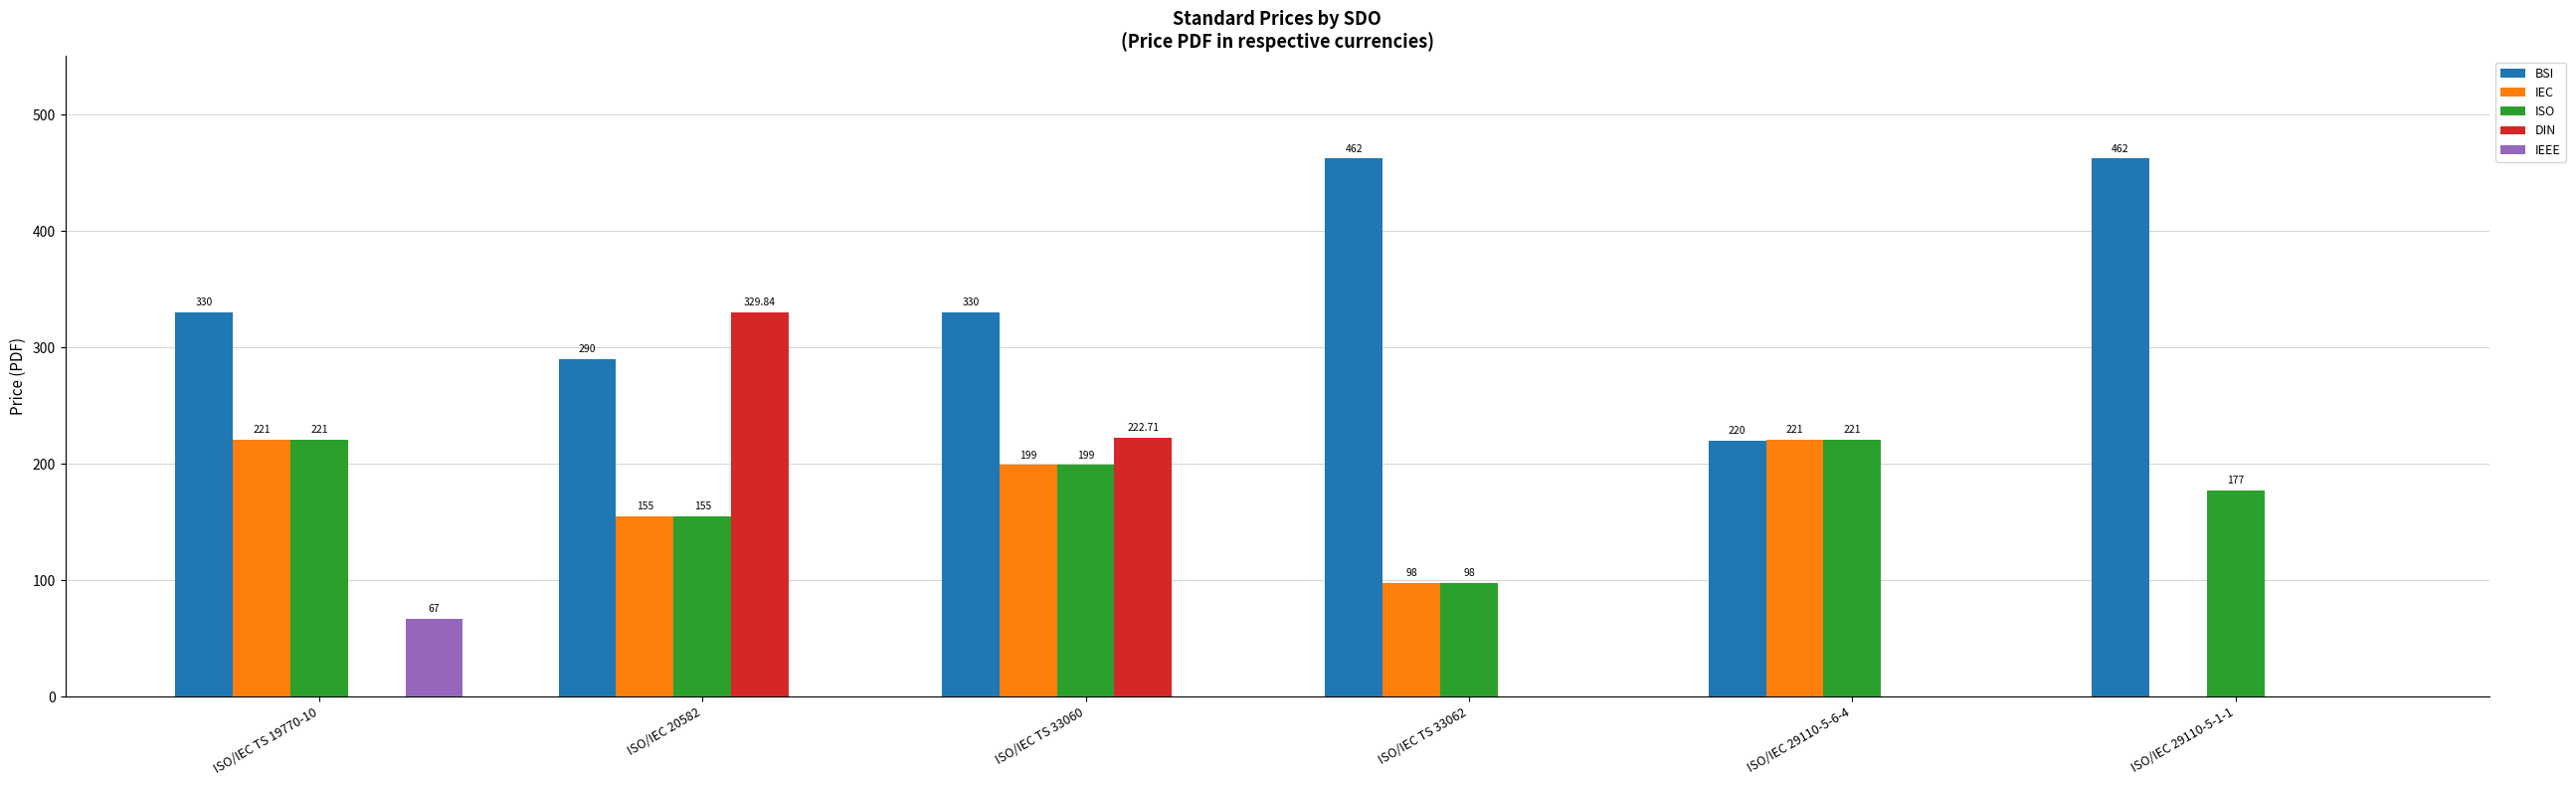

Are the bars grouped side by side (vs. stacked)?

Yes